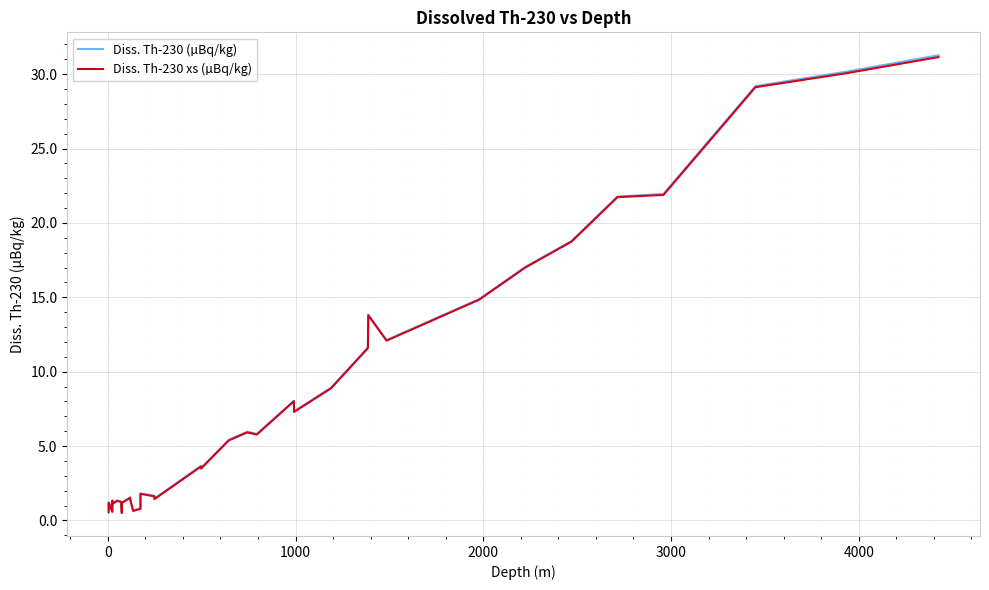

What is the greatest value displayed?

31.3